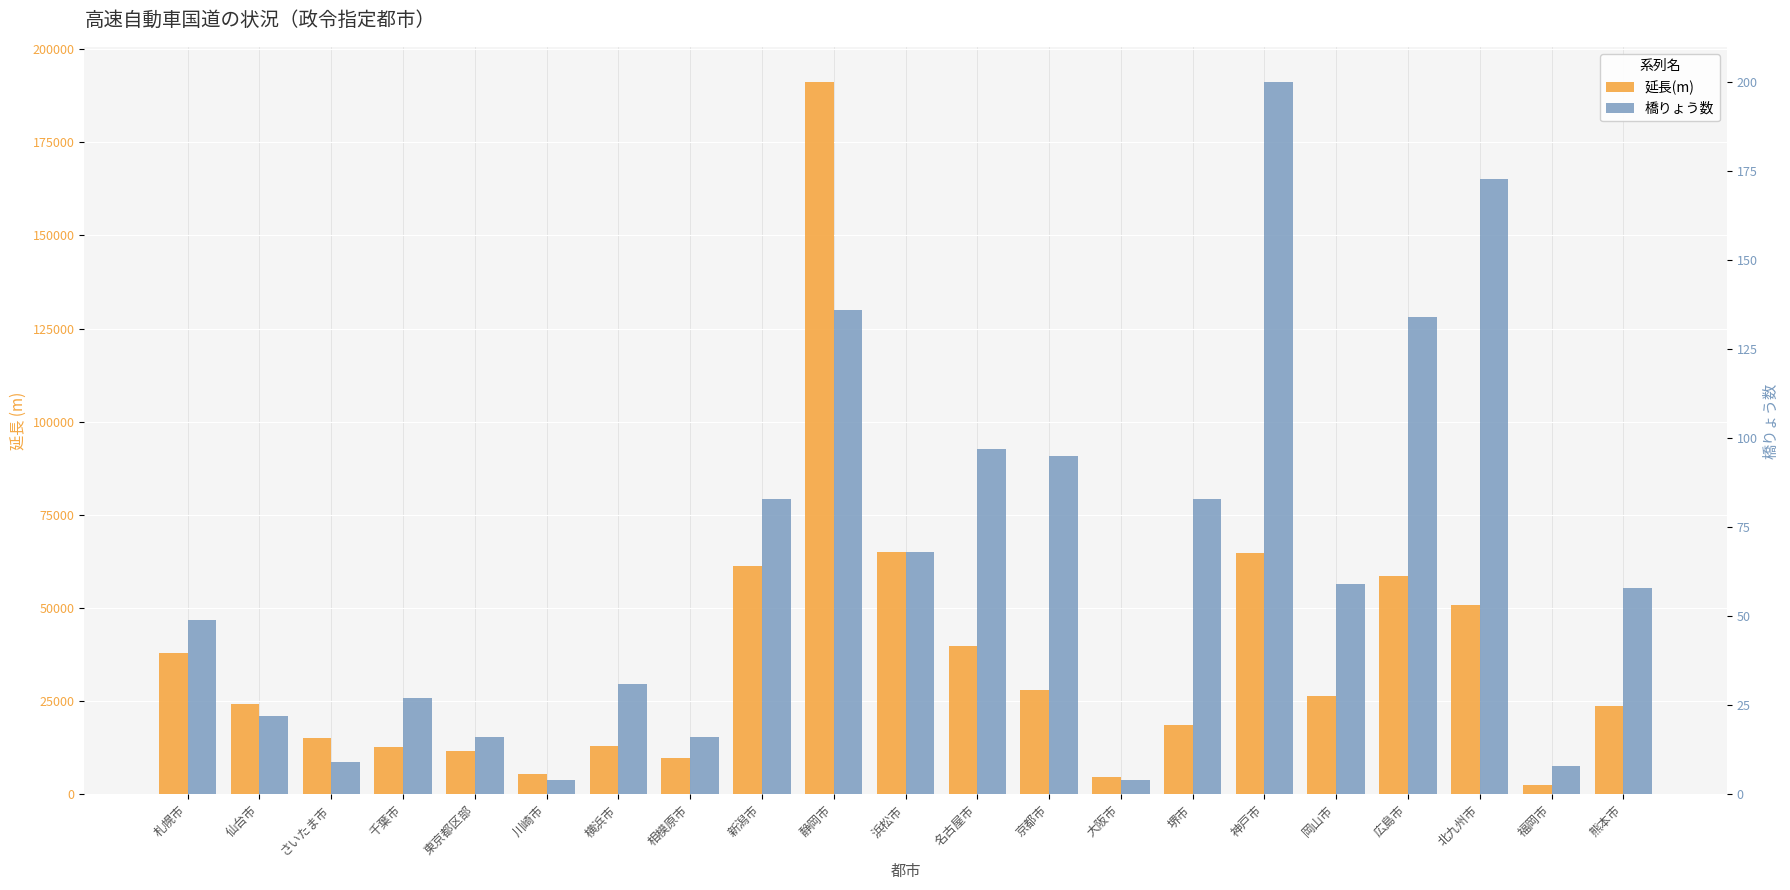

Is it true that 橋りょう数 equals 273 at 北九州市?

False